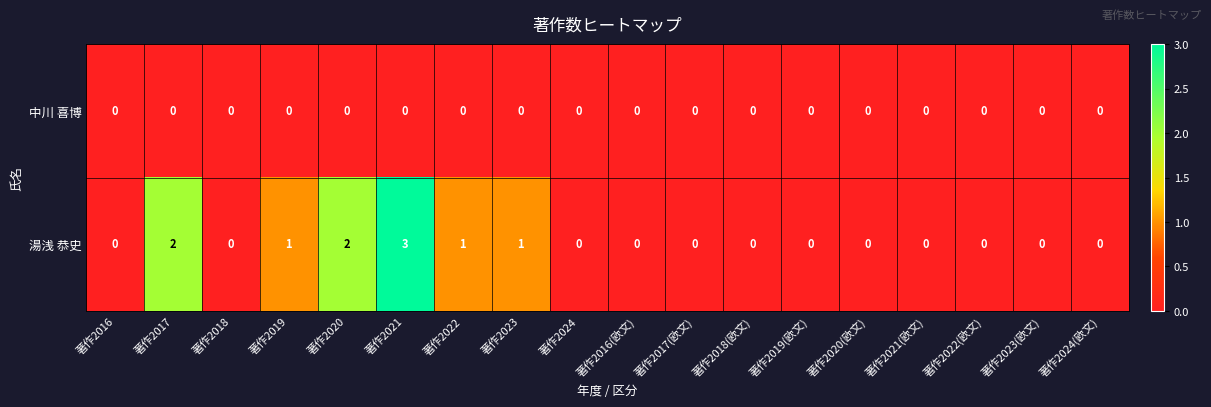

At which category does the chart reach its peak across all series?

著作2021